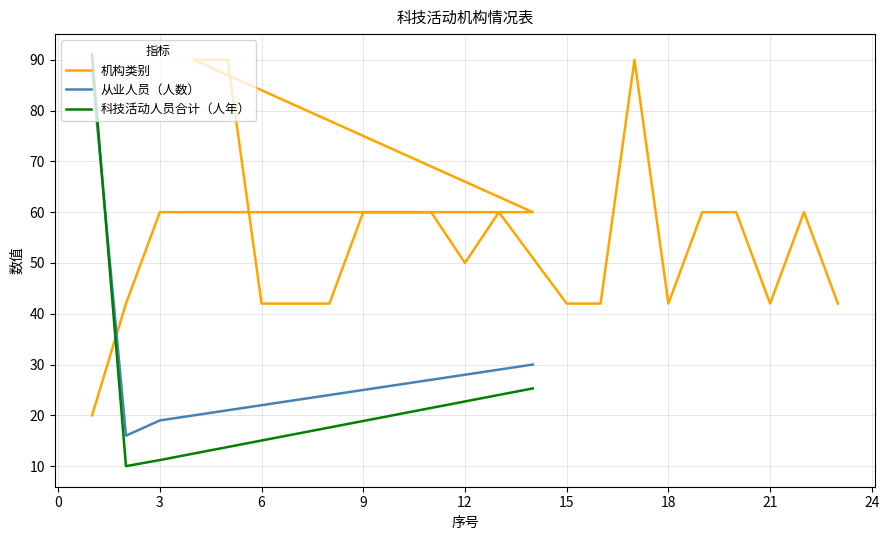

True or false: 从业人员（人数） has more than 2 interior local peaks.

False